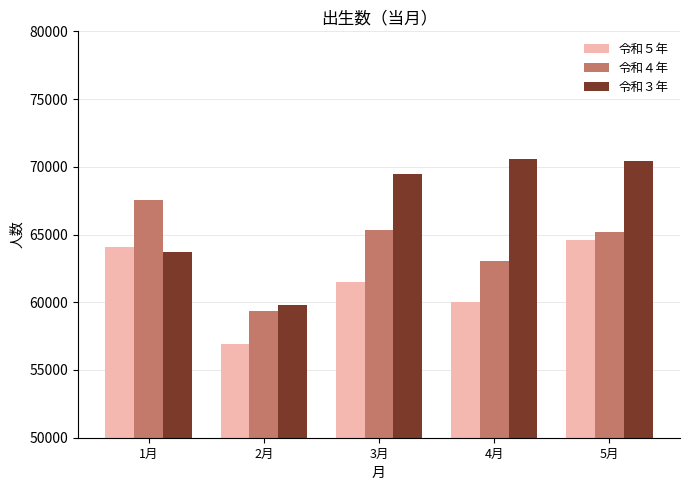

What is the value of the 令和５年 bar at the 4th from the left?

60006